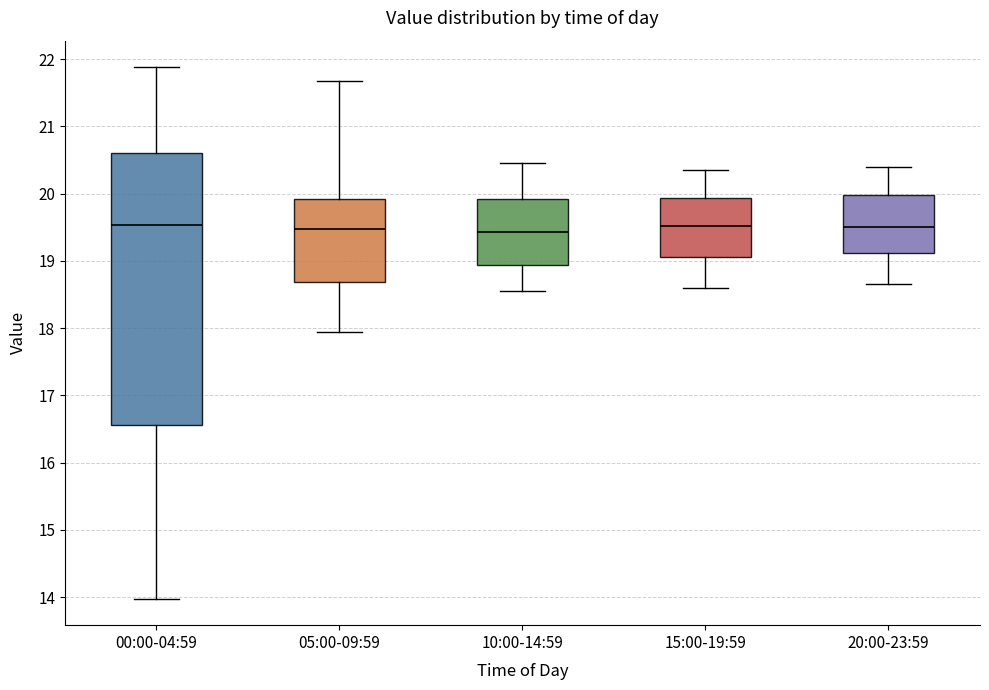

Reading left to right, transcribe this box plot: for each box, give where its median line is, the range the box spans, and where its two whiskers end, as read against the y-axis. The values are not printed on the chart, so give them approximately, as read against the axis.

00:00-04:59: median 19.5, box 16.6 to 20.6, whiskers 14.0 to 21.9
05:00-09:59: median 19.5, box 18.7 to 19.9, whiskers 18.0 to 21.7
10:00-14:59: median 19.4, box 18.9 to 19.9, whiskers 18.6 to 20.5
15:00-19:59: median 19.5, box 19.1 to 19.9, whiskers 18.6 to 20.4
20:00-23:59: median 19.5, box 19.1 to 20.0, whiskers 18.7 to 20.4